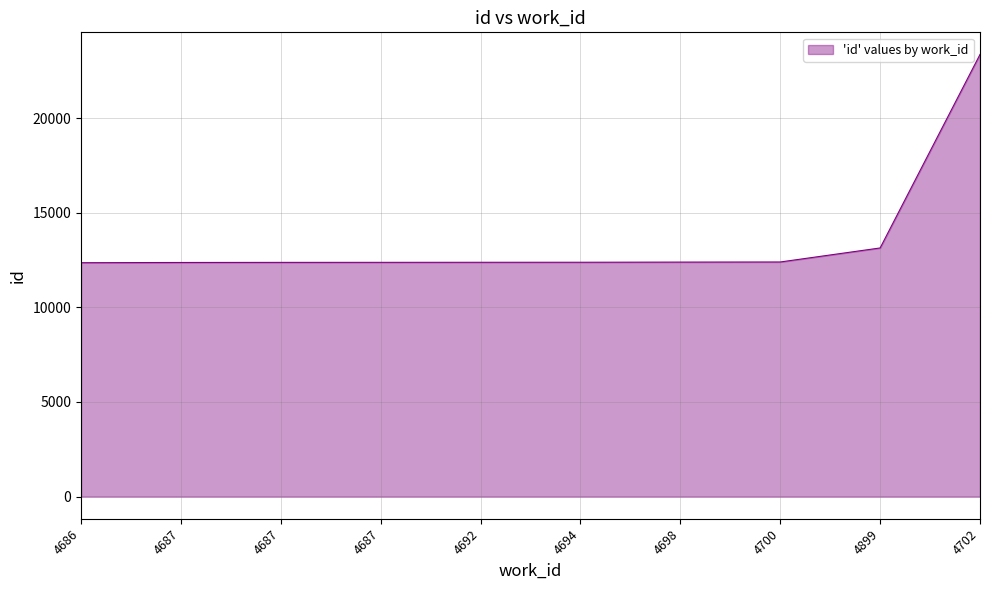

How many lines are shown in the chart?

1